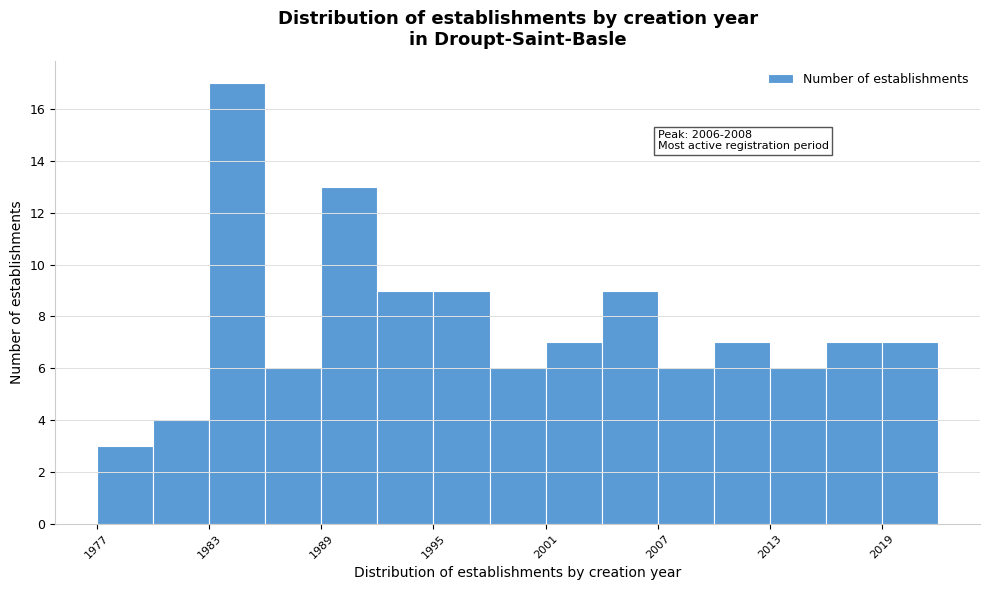

Read against the x-axis, roughly where is the centre of the tallest bar?

1985